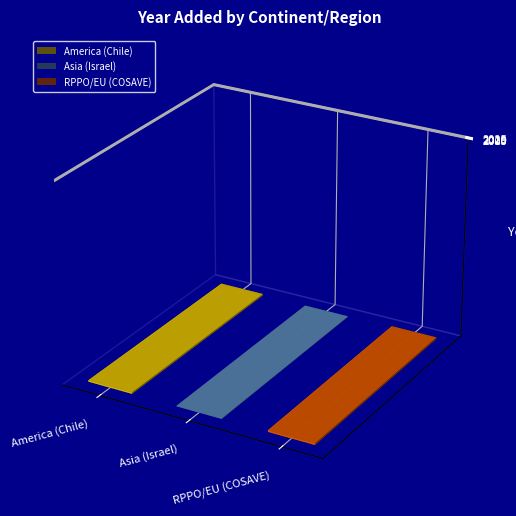

What is the change in value from America (Chile) to Asia (Israel)?

-10